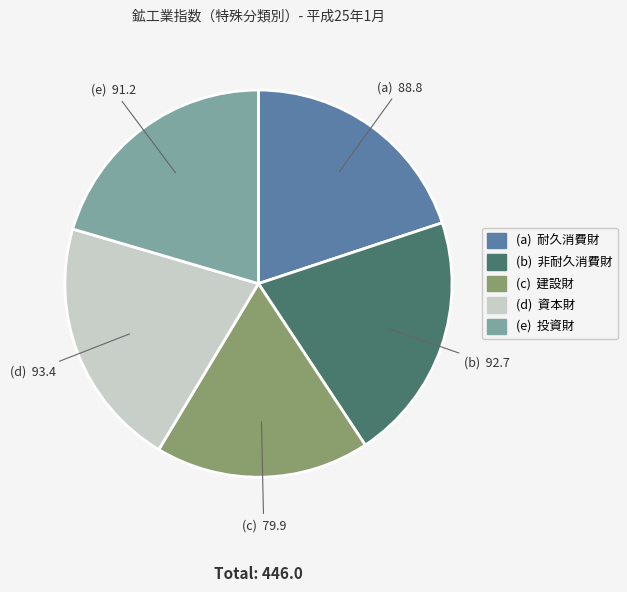

Is there any slice that represents more than half of the pie?

No